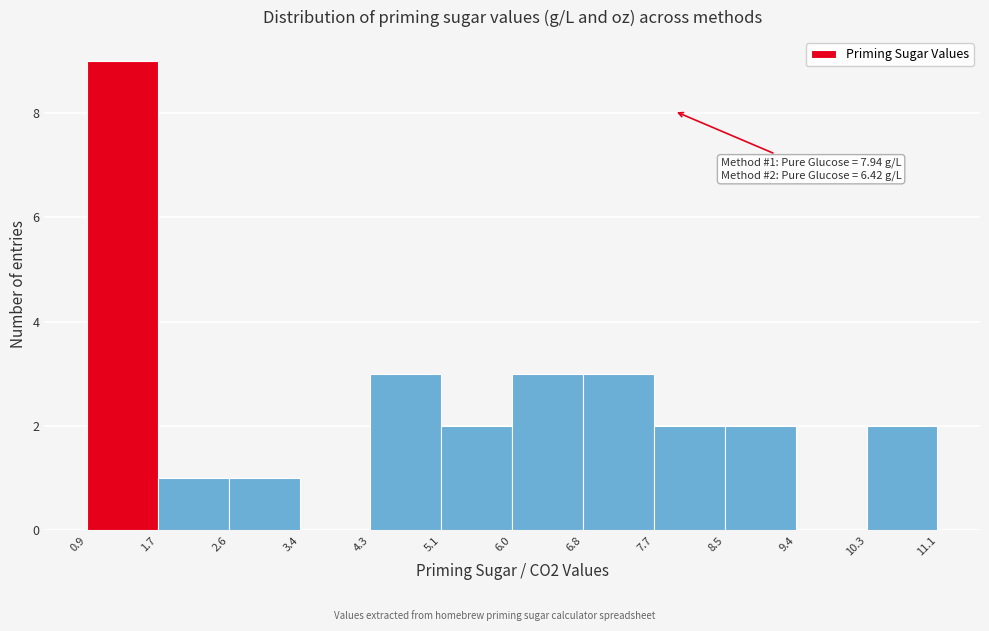

Which range on the x-axis has the tallest bar?

0.9 to 1.7